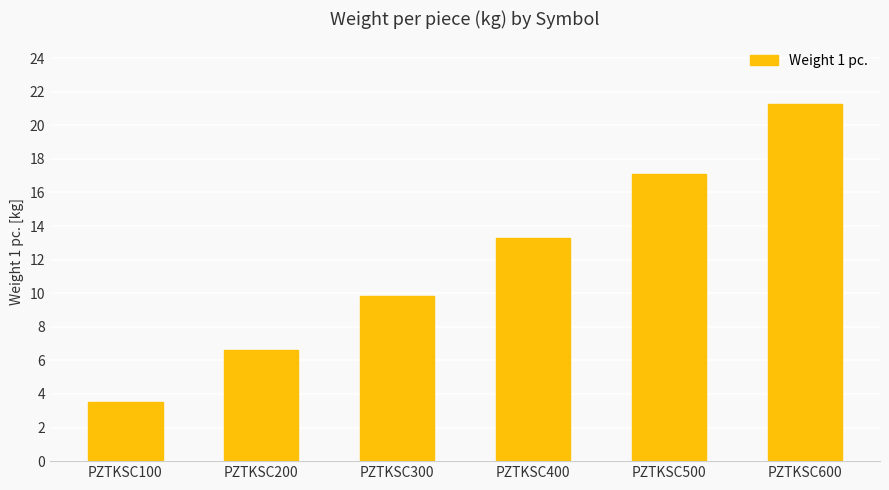

True or false: the data shows 17.5 at PZTKSC300.

False